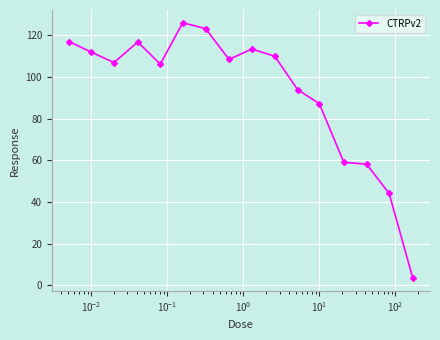

True or false: there are more than 2 points higher than both neighbors.

True